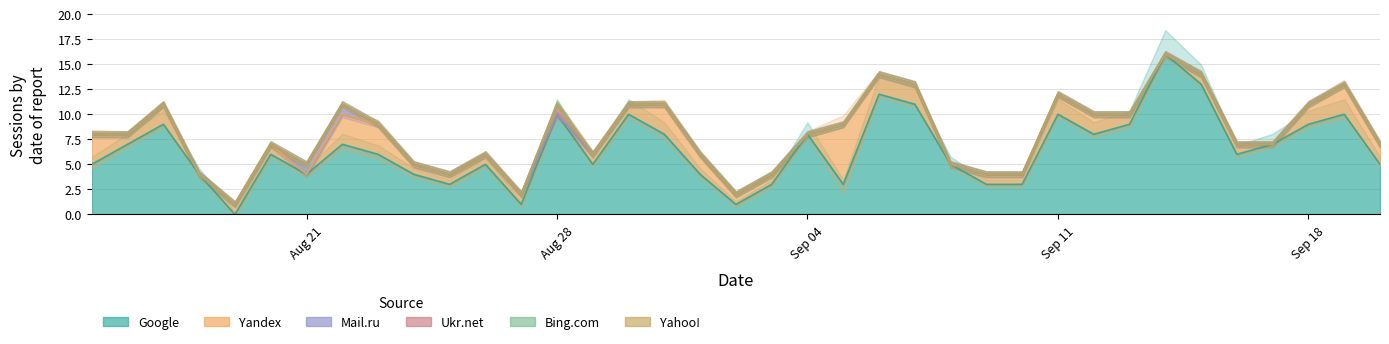

At which category does Yandex reach its first local valley?

2017-08-16